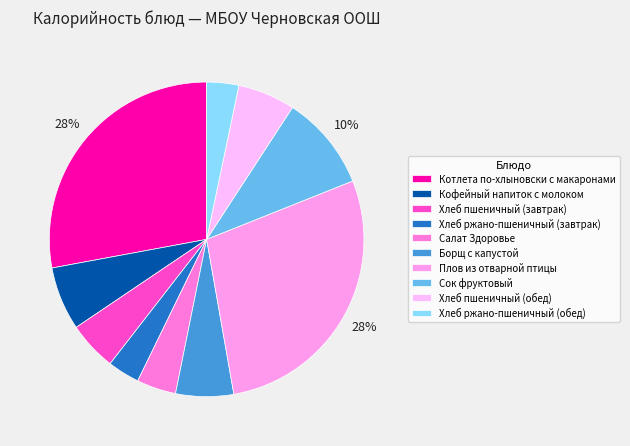

Rank the categories by value from lowest to highest.

Хлеб ржано-пшеничный (завтрак), Хлеб ржано-пшеничный (обед), Салат Здоровье, Хлеб пшеничный (завтрак), Хлеб пшеничный (обед), Борщ с капустой, Кофейный напиток с молоком, Сок фруктовый, Котлета по-хлыновски с макаронами, Плов из отварной птицы